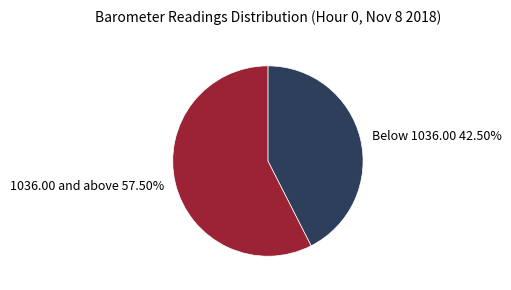

What is the smallest slice in the pie chart?

Below 1036.00 42.50%